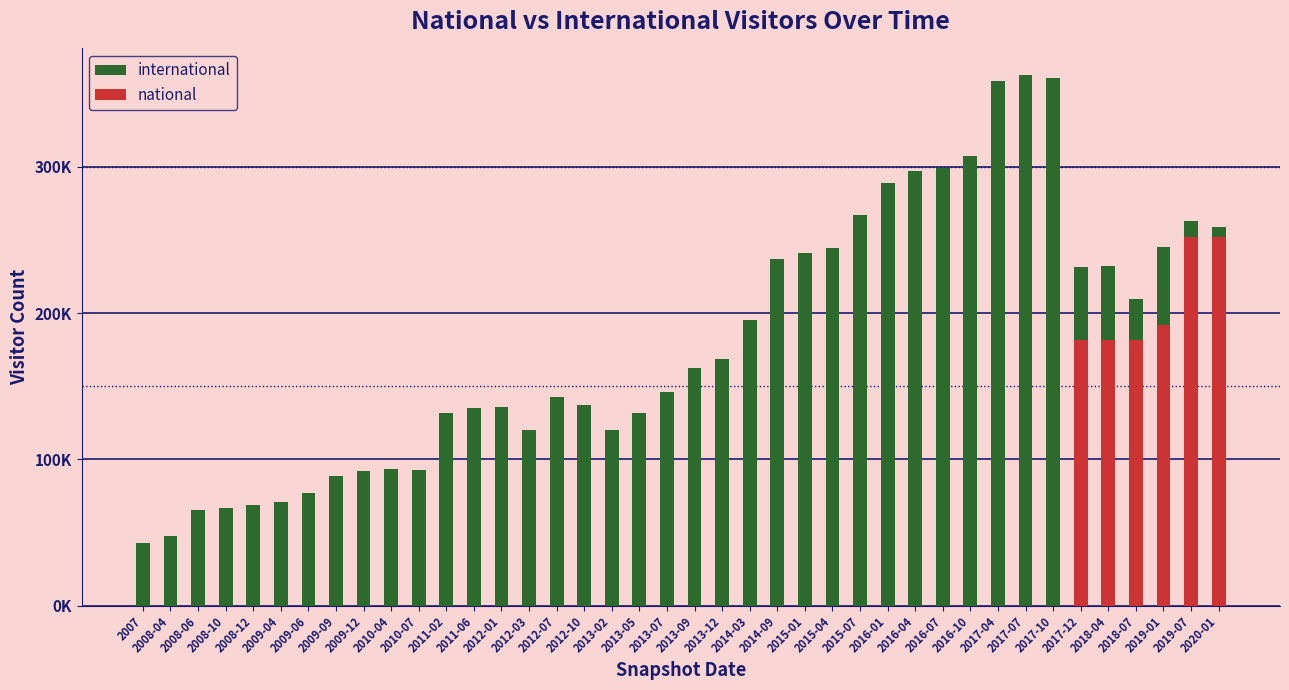

Reading right to left, list all the values displayed in this chart.

international: 259040	263049	244938	209261	231981	231142	360889	362649	358208	307363	299051	297244	288556	267201	244563	240765	236595	195517	168893	162536	146074	131419	120092	136977	142833	120000	135470	135378	131905	92843	93233	91871	88974	76903	71050	68539	66550	65509	47383	42818
national: 252006	252006	192147	181640	181640	181640	0	0	0	0	0	0	0	0	0	0	0	0	0	0	0	0	0	0	0	0	0	0	0	0	0	0	0	0	0	0	0	0	0	0